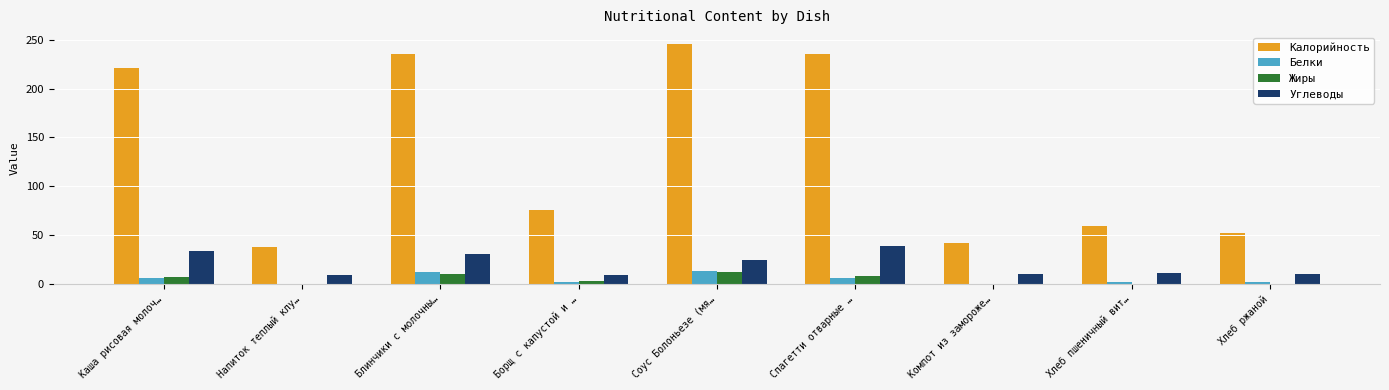

How many data points in Белки are above 2?

5